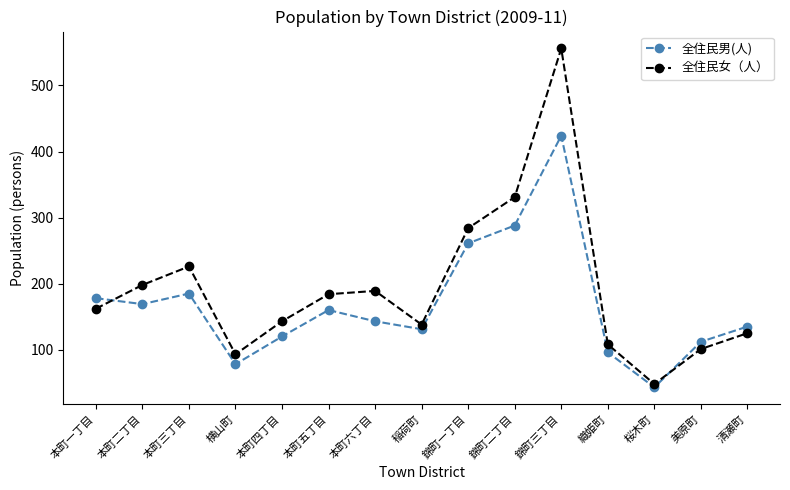

What position from the left is 美原町?

14